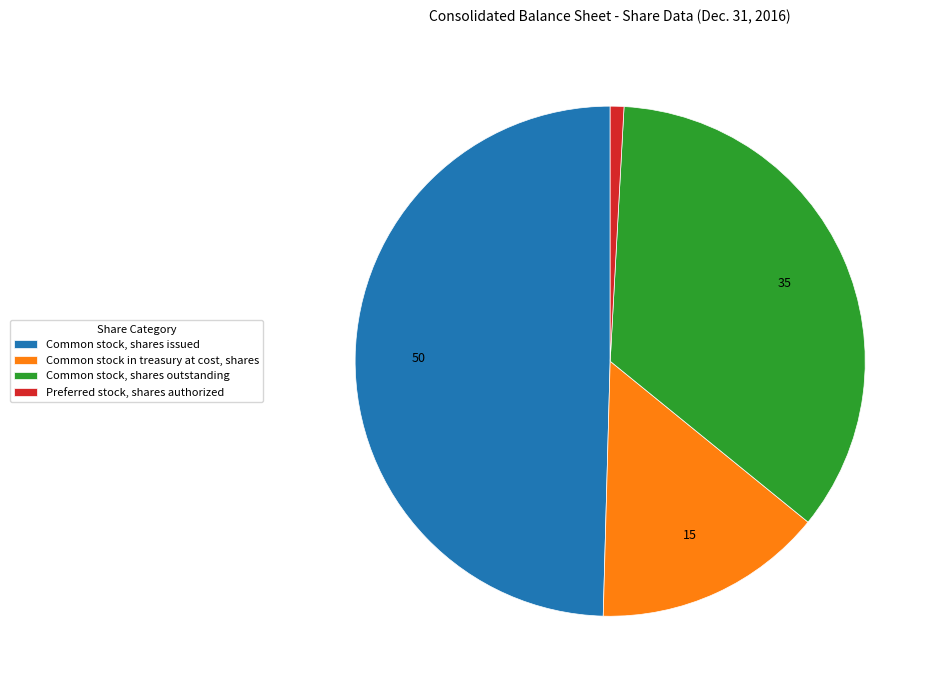

Approximately how many times larger is the value at Common stock, shares issued compared to Common stock in treasury at cost, shares?

3.4